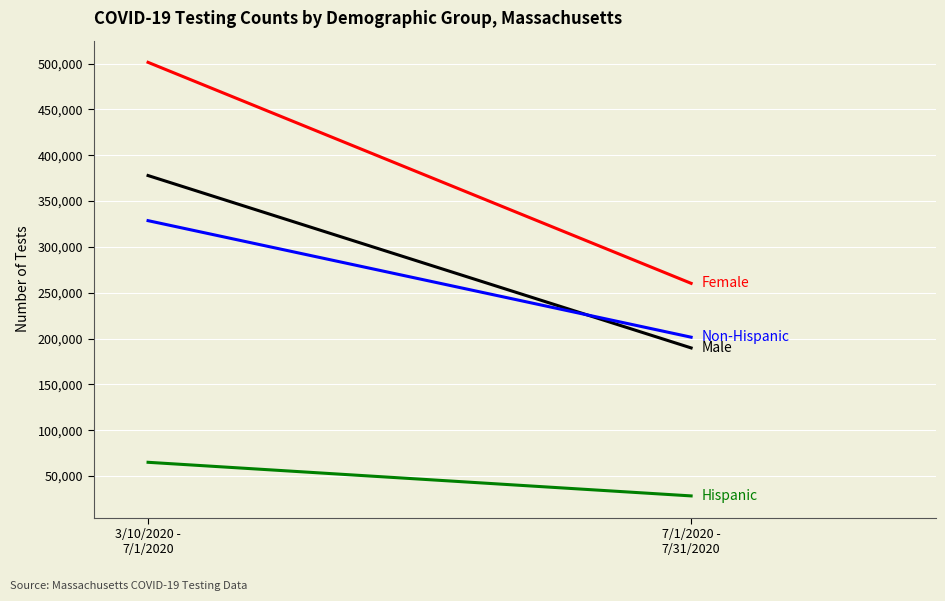

At how many categories does at least one series exceed 357492?

1